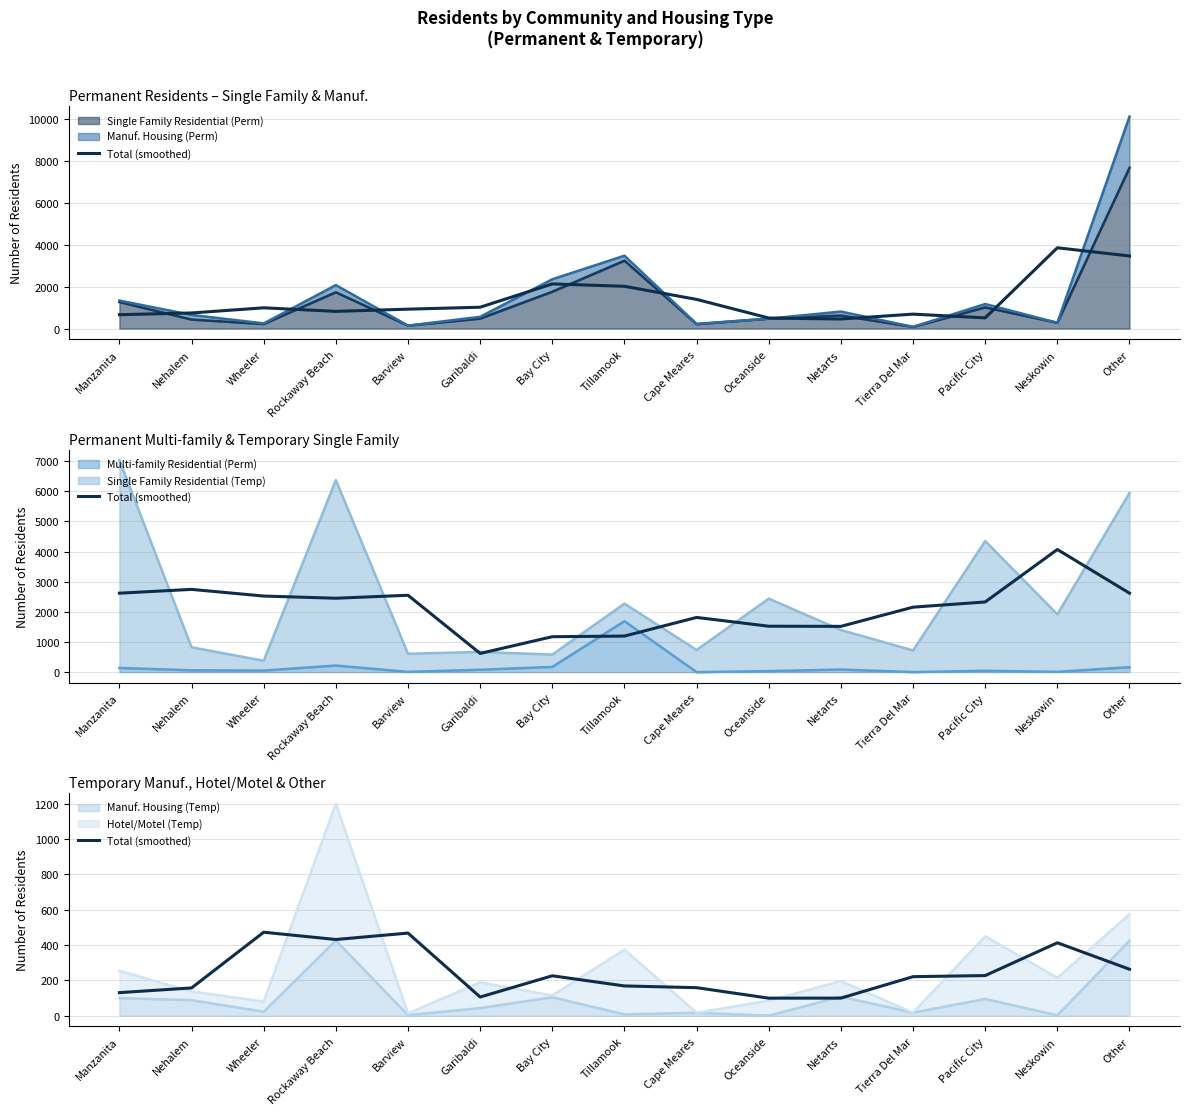

True or false: there are more than 2 points higher than both neighbors.

True